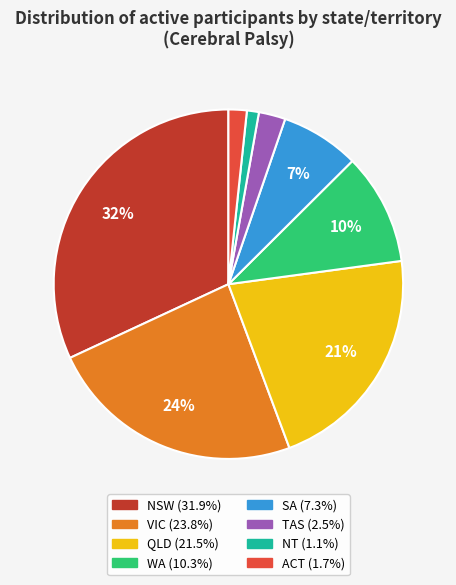

What is the smallest slice in the pie chart?

NT